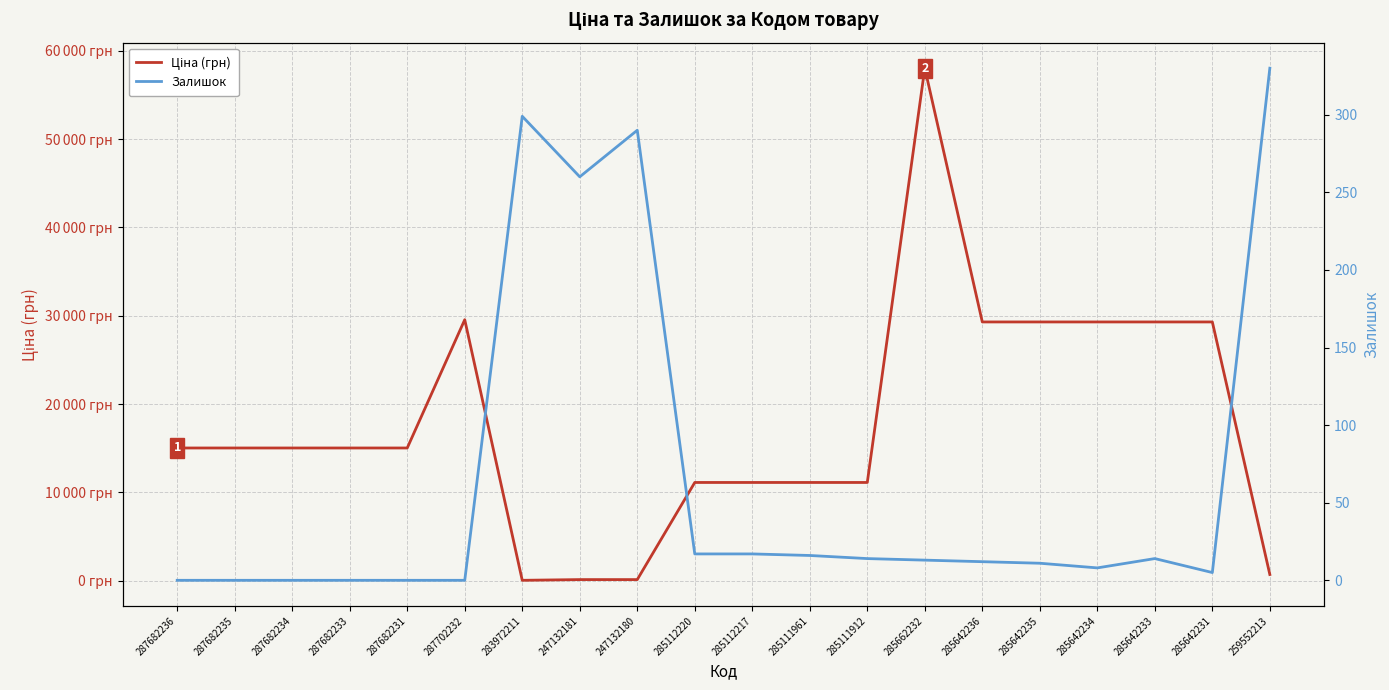

At which label does Ціна (грн) first exceed 15019?

287682236